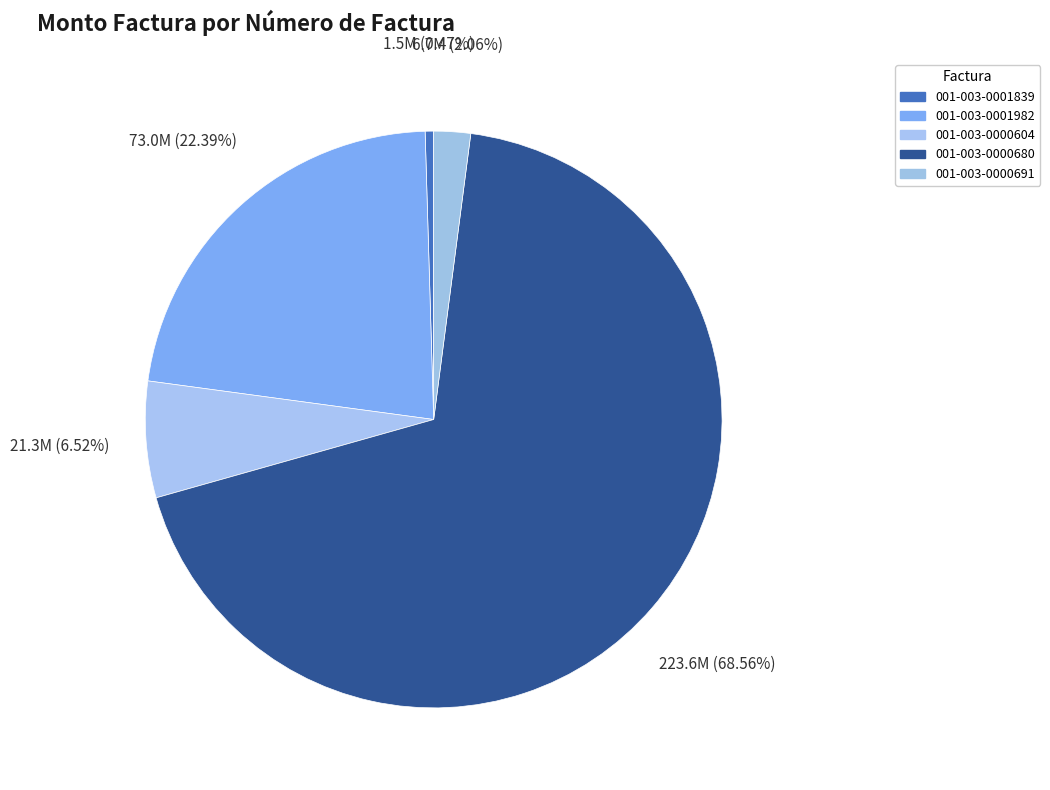

Rank the categories by value from highest to lowest.

001-003-0000680, 001-003-0001982, 001-003-0000604, 001-003-0000691, 001-003-0001839